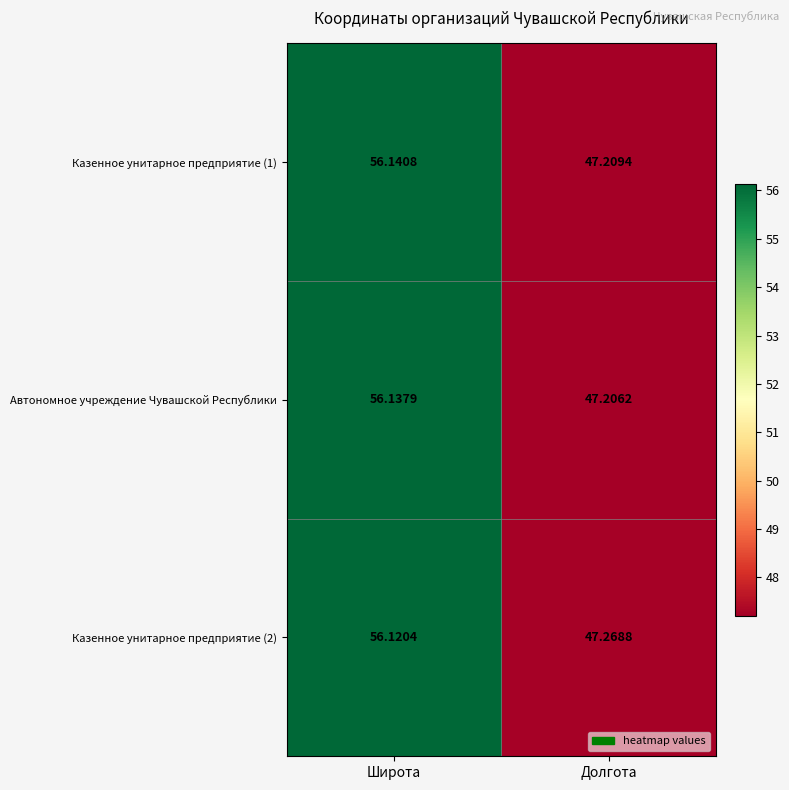

At which category is the sum across all series the highest?

Широта